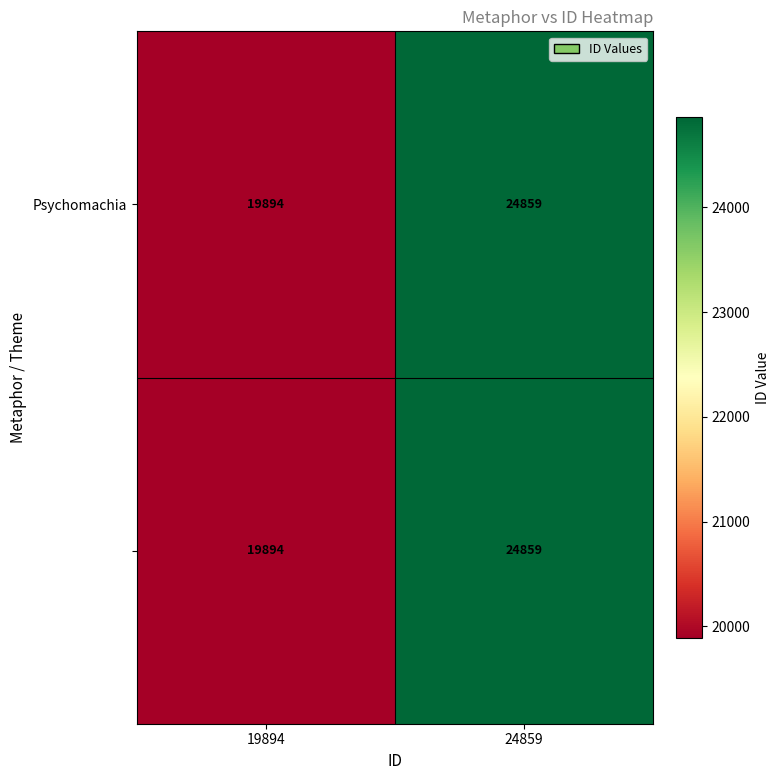

What is the greatest value displayed?

24859